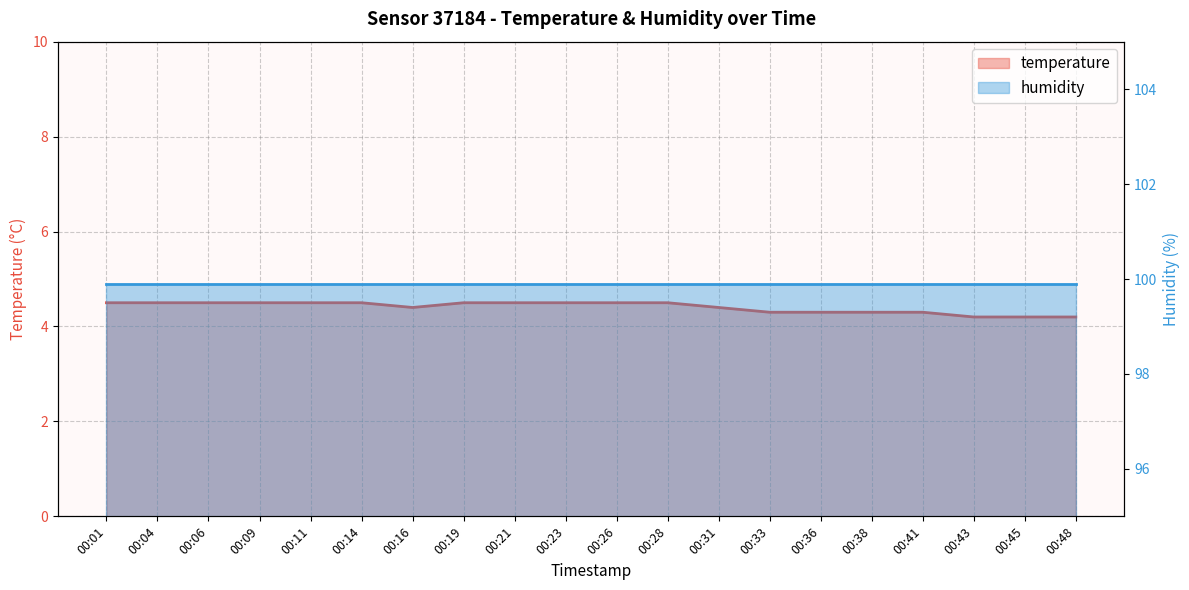

Does the chart display data point markers on the line(s)?

No